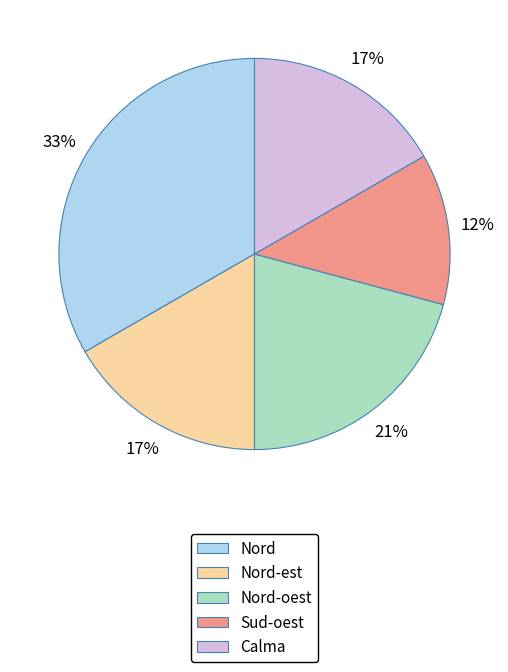

Which has a higher value, Nord-est or Sud-oest?

Nord-est